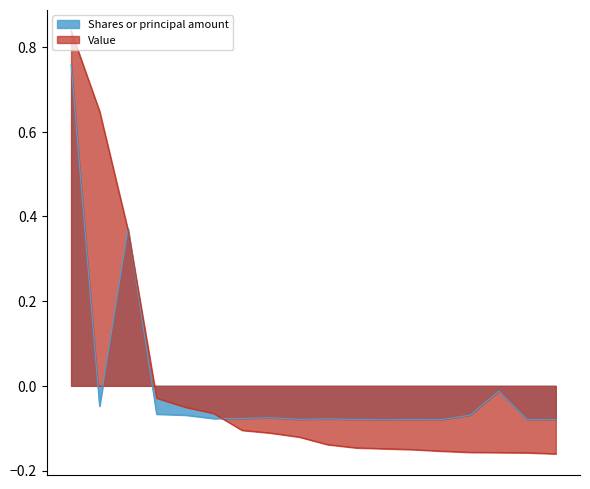

Which series has the largest range (max minus min)?

Value